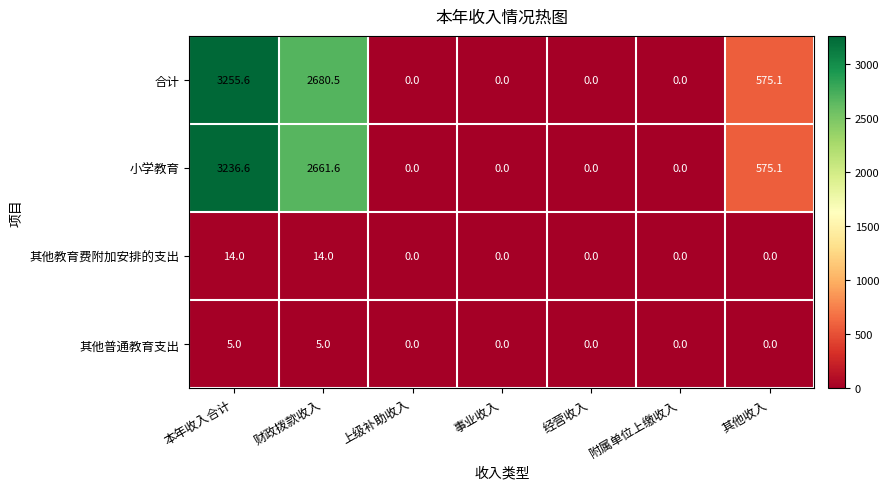

What is the total value across all series at 本年收入合计?

6511.2